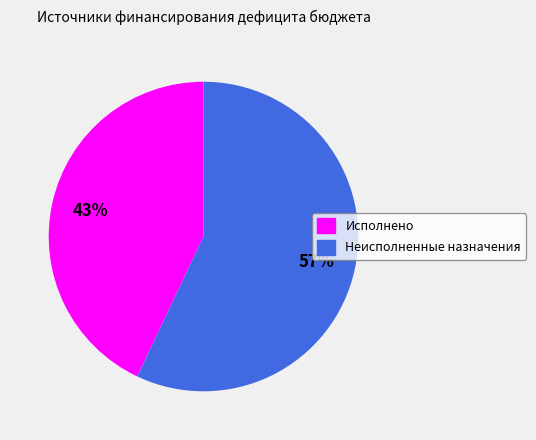

Is the sum of Неисполненные назначения and Исполнено greater than half?

Yes